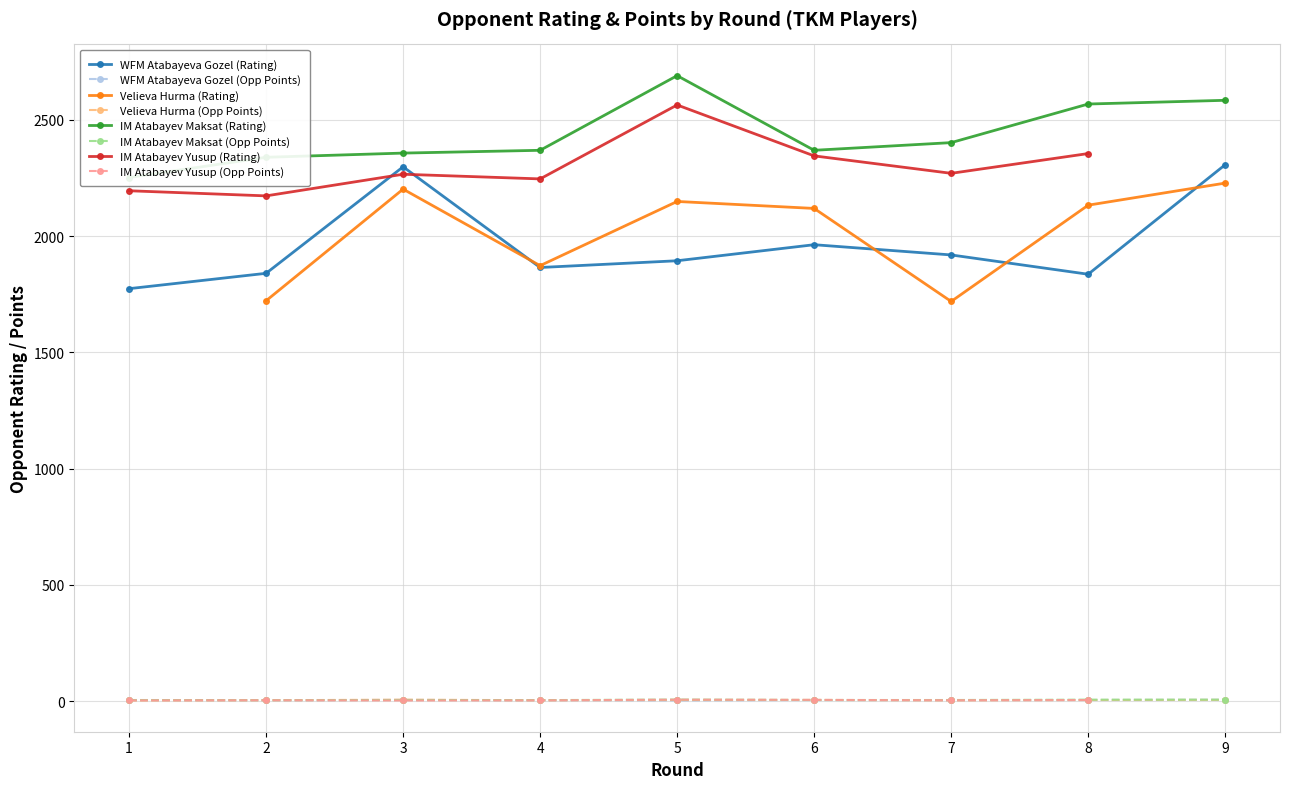

How many categories are shown in the chart?

9